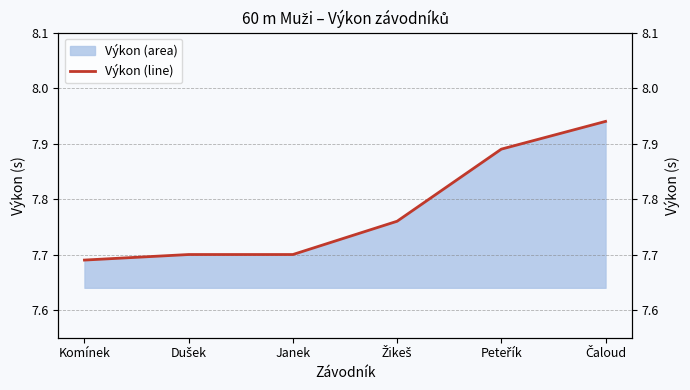

Approximately how many times larger is the value at Žikeš compared to Čaloud?

1.0